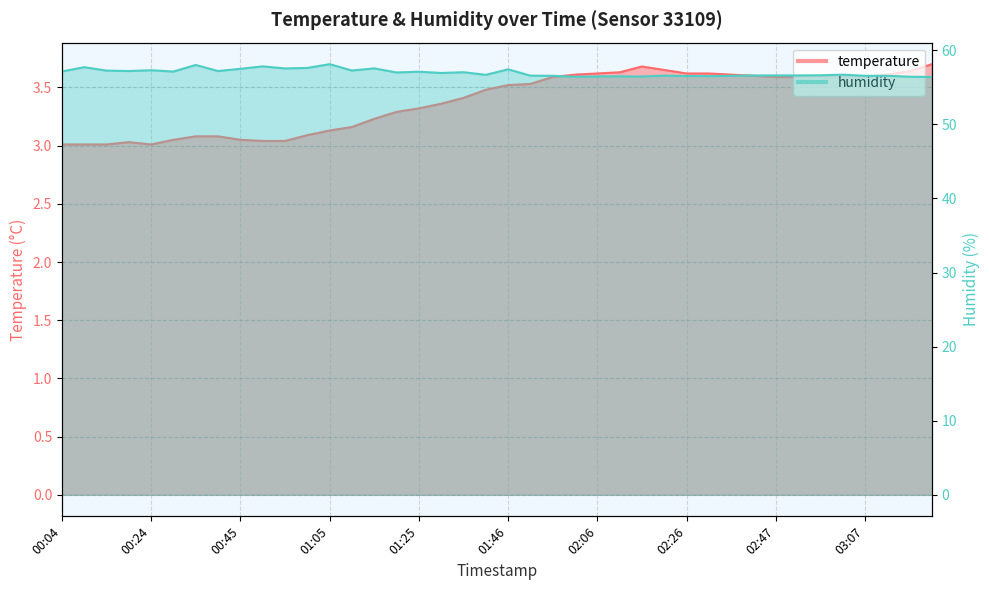

True or false: humidity has a value of 56.5 at 02:32.

True